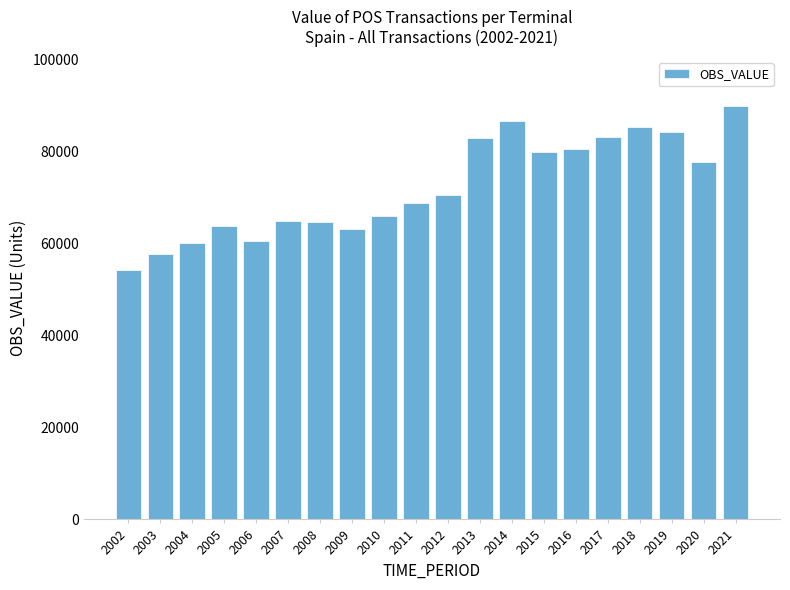

At which category does the chart reach its minimum across all series?

2002